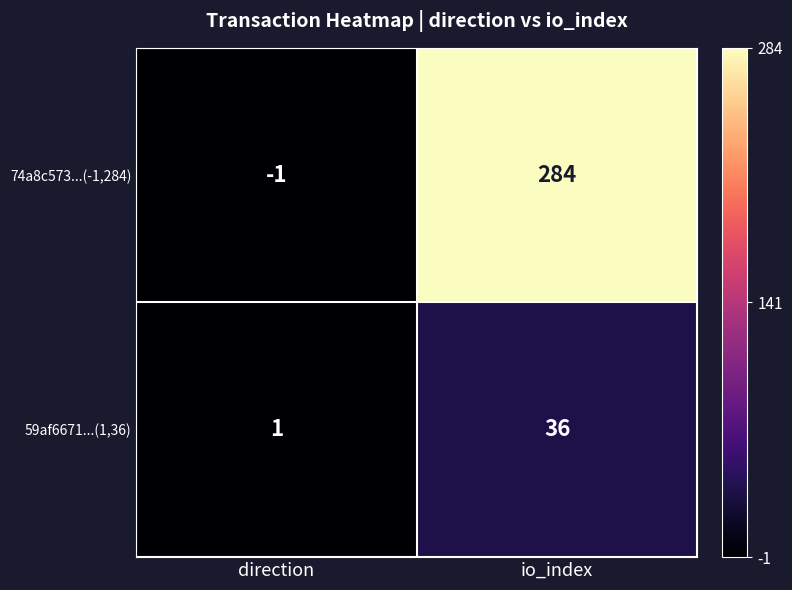

What is the difference between the highest and lowest values at io_index?

248